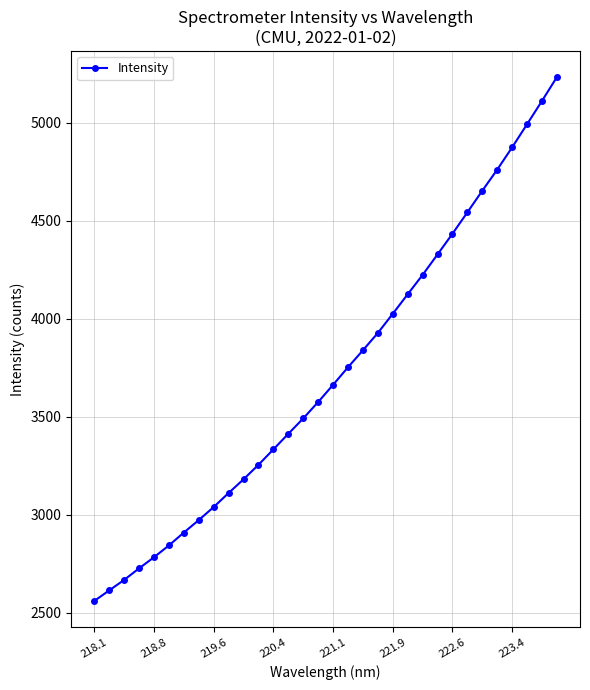

What is the smallest value displayed?

2559.7